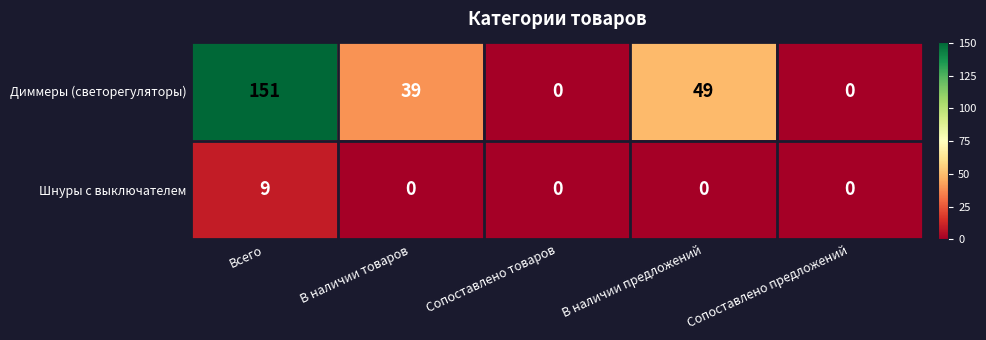

Reading left to right, transcribe all the data shown in this chart.

Диммеры (светорегуляторы): 151	39	0	49	0
Шнуры с выключателем: 9	0	0	0	0